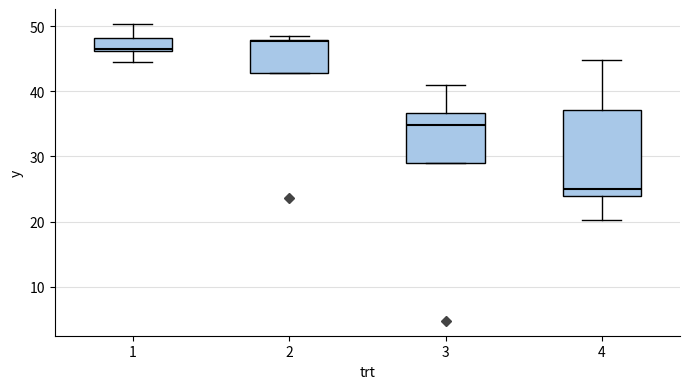

Reading left to right, transcribe this box plot: for each box, give where its median line is, the range the box spans, and where its two whiskers end, as read against the y-axis. The values are not printed on the chart, so give them approximately, as read against the axis.

1: median 47, box 46 to 48, whiskers 45 to 50
2: median 48, box 43 to 48, whiskers 43 to 48 (just above the box's upper edge)
3: median 35, box 29 to 37, whiskers 29 to 41
4: median 25, box 24 to 37, whiskers 20 to 45